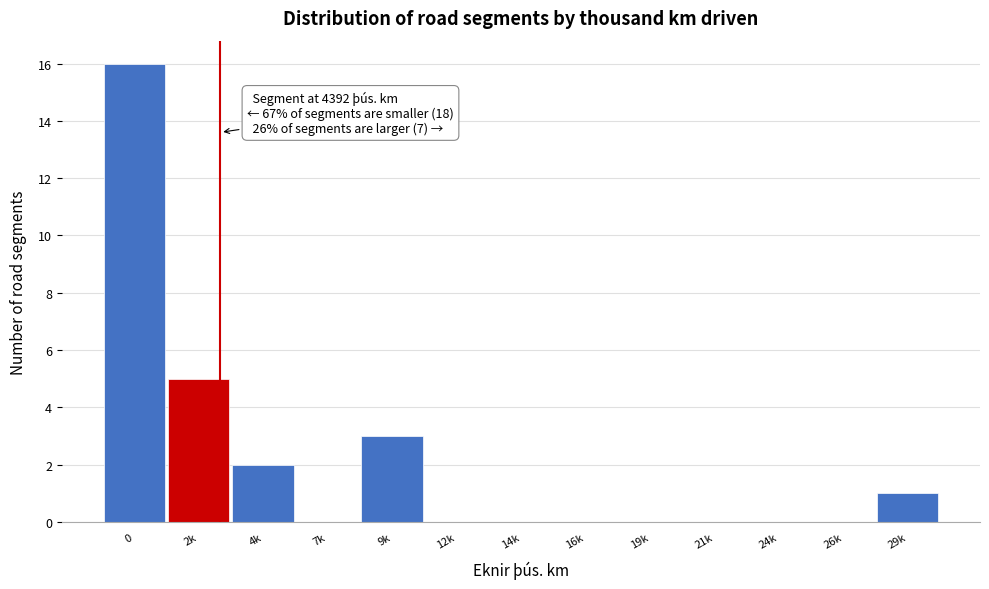

Reading right to left, list all the values displayed in this chart.

29k=1	26k=0	24k=0	21k=0	19k=0	16k=0	14k=0	12k=0	9k=3	7k=0	4k=2	2k=5	0=16